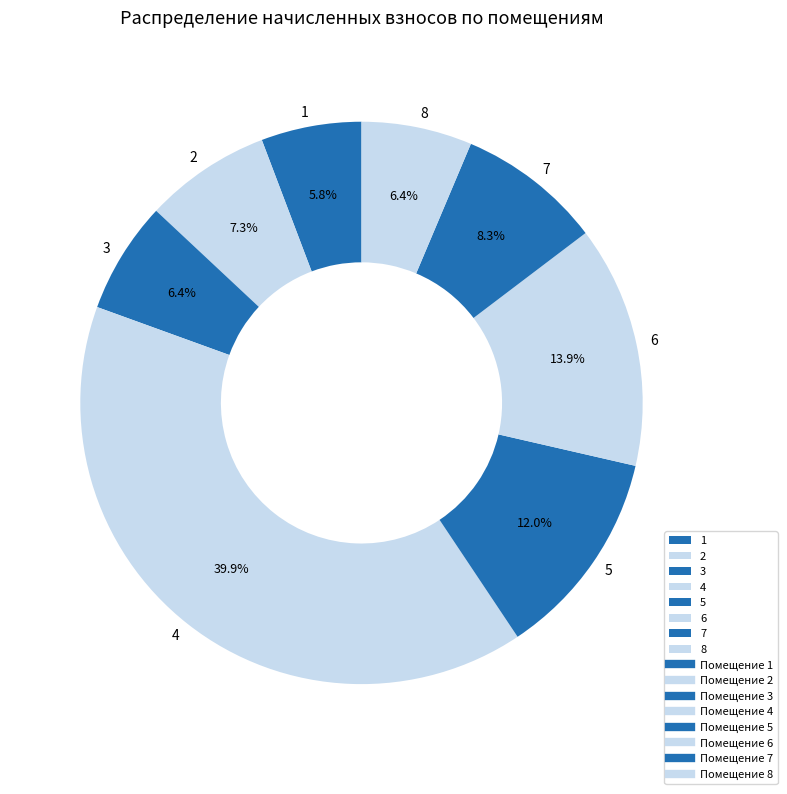

How many segments does this pie chart have?

8